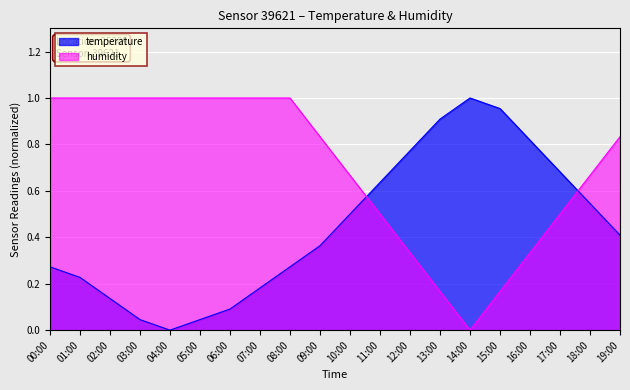

The value of temperature at 19:00 is 0.4. True or false?

True